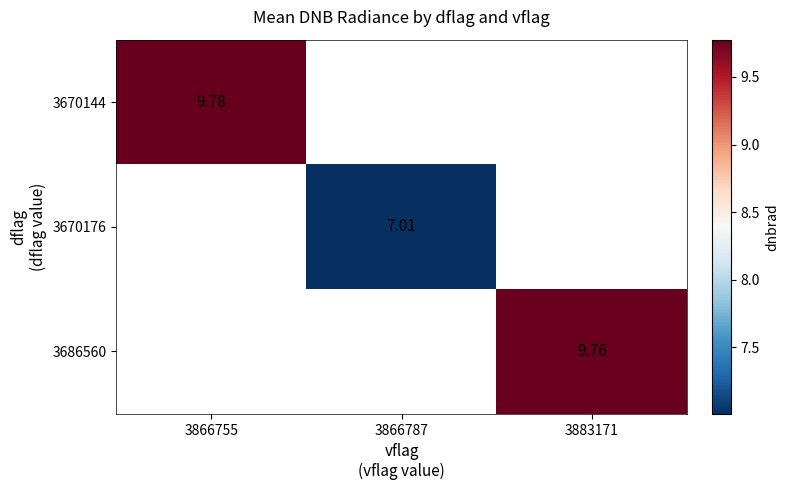

Rank the categories by 3686560 value from lowest to highest.

3866755, 3866787, 3883171